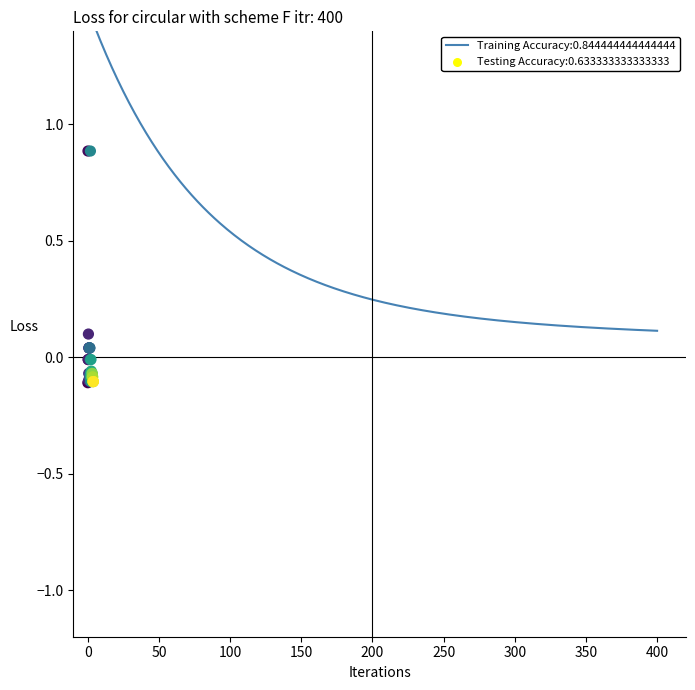

Which has a higher value, 31 or 20?

20